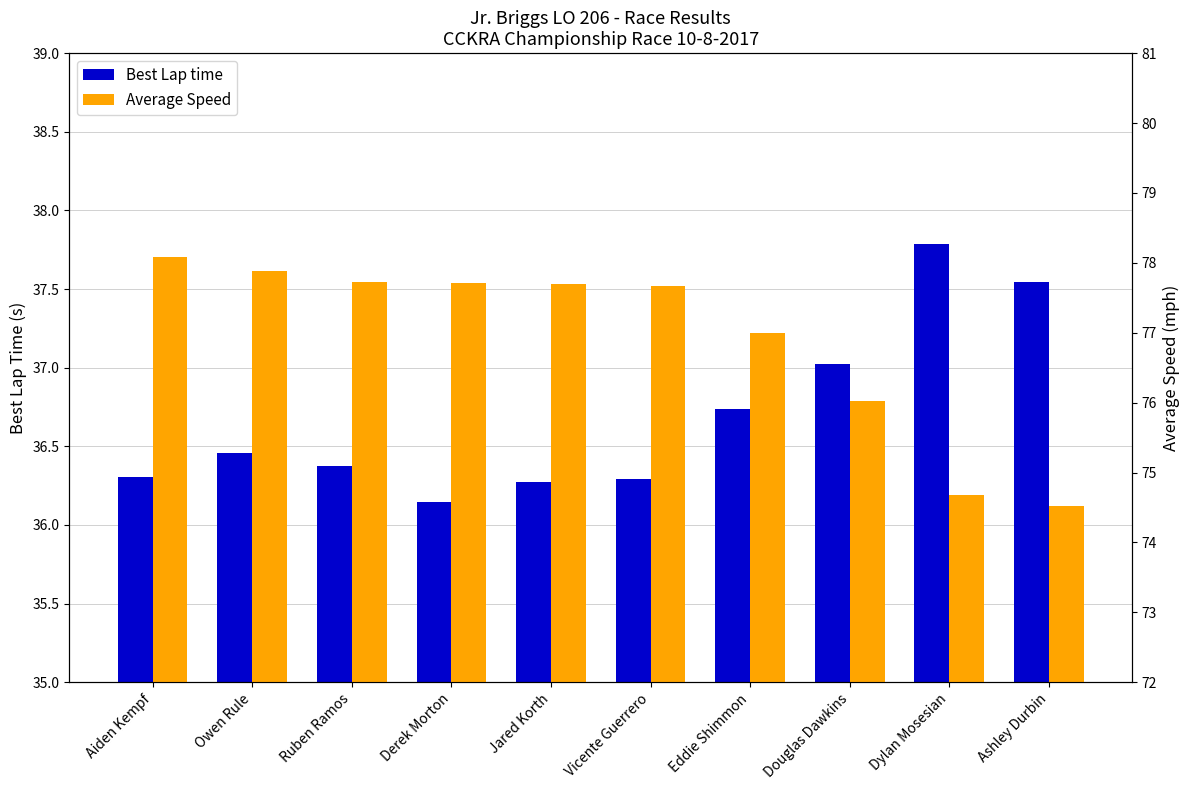

Which series changed the most between Owen Rule and Ashley Durbin?

Average Speed